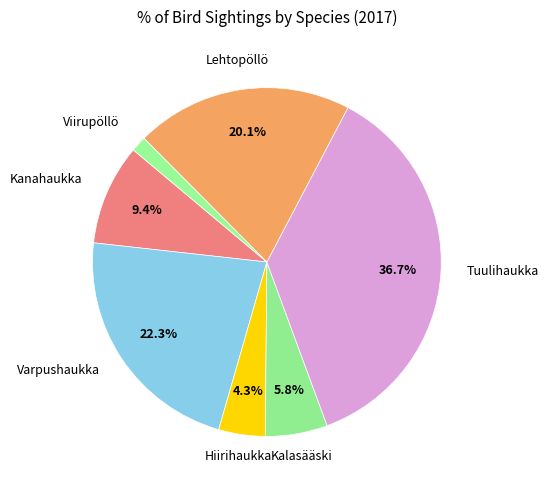

Is the sum of Viirupöllö and Varpushaukka greater than half?

No